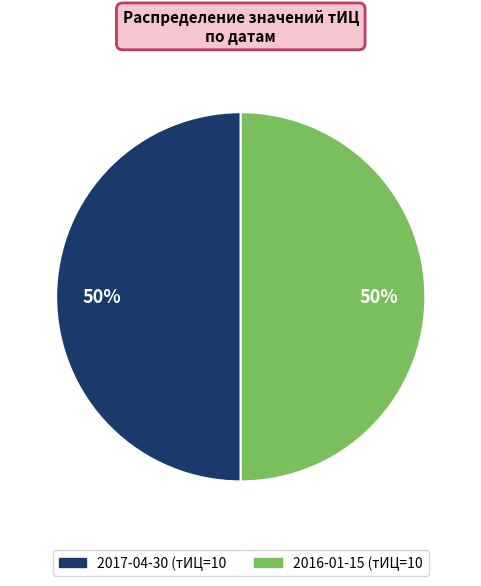

To the nearest percent, what is the average slice percentage?

50%